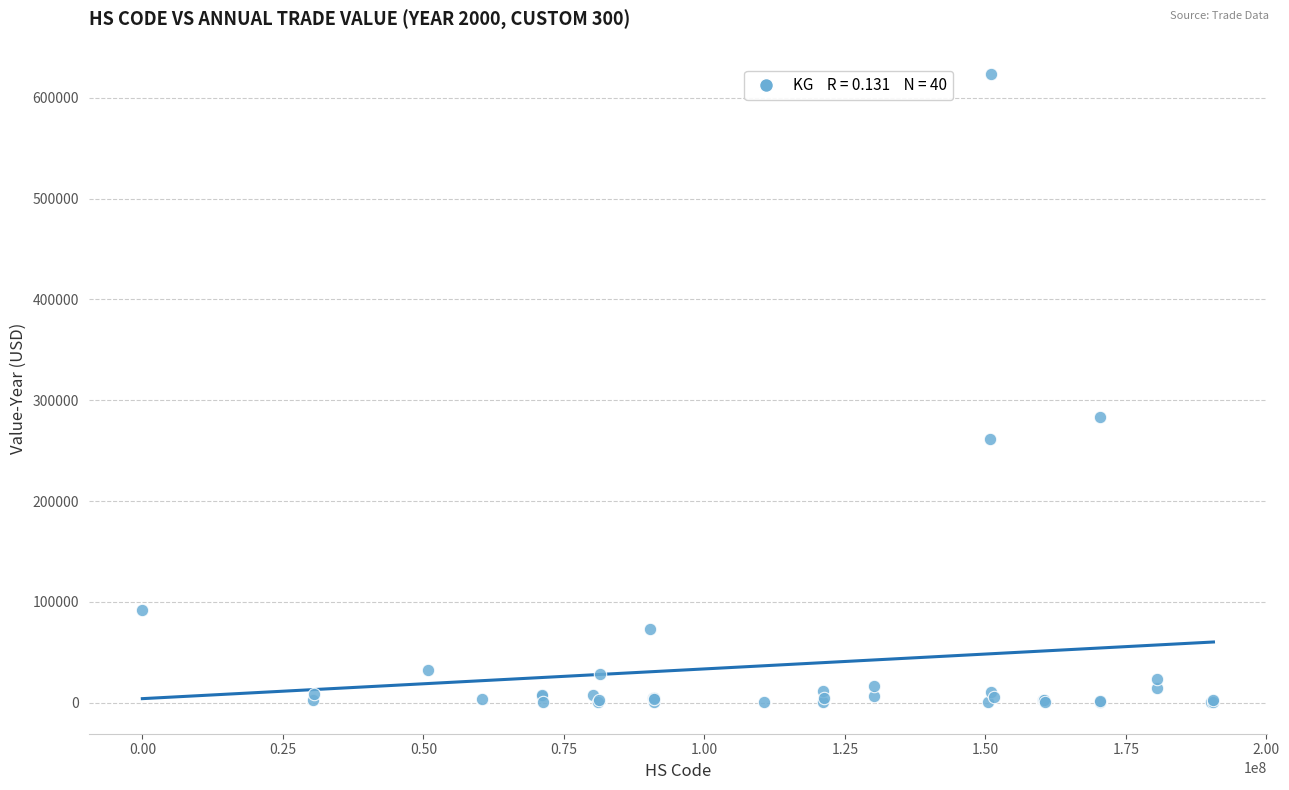

What Y value in the scatter plot is closest to 311956?

283639